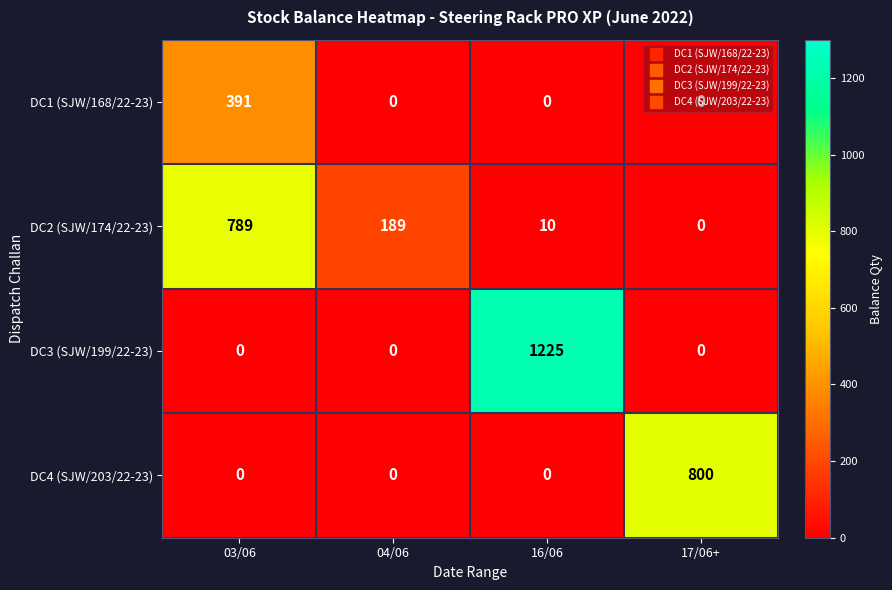

Between 03/06 and 16/06, which series saw the biggest shift?

DC3 (SJW/199/22-23)